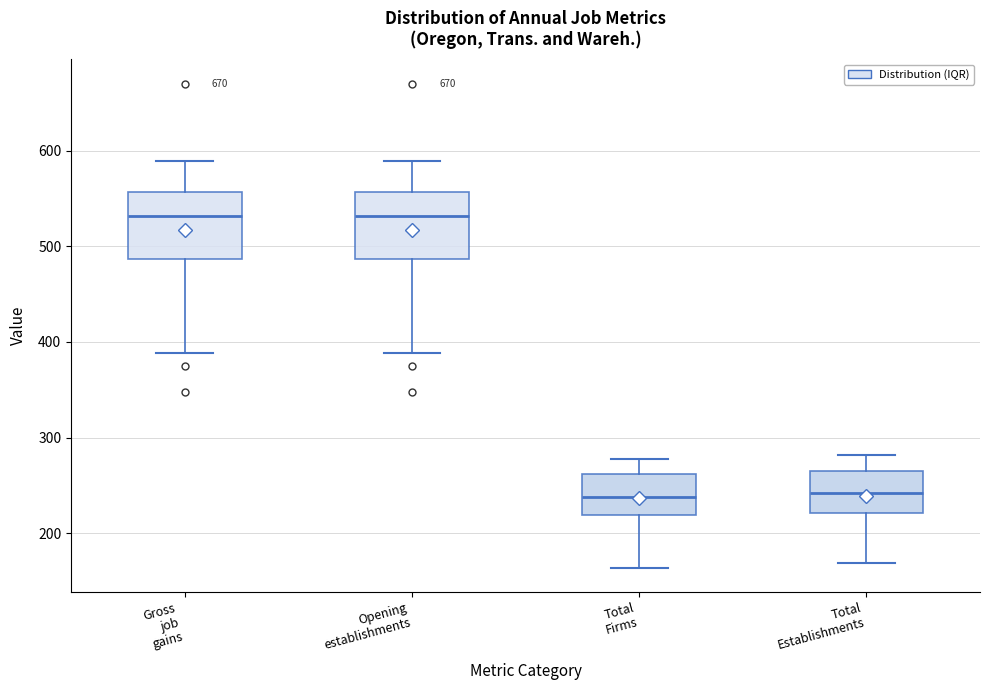

Reading left to right, transcribe this box plot: for each box, give where its median line is, the range the box spans, and where its two whiskers end, as read against the y-axis. The values are not printed on the chart, so give them approximately, as read against the axis.

Gross job gains: median 530, box 490 to 560, whiskers 390 to 590
Opening establishments: median 530, box 490 to 560, whiskers 390 to 590
Total Firms: median 240, box 220 to 260, whiskers 160 to 280
Total Establishments: median 240, box 220 to 270, whiskers 170 to 280